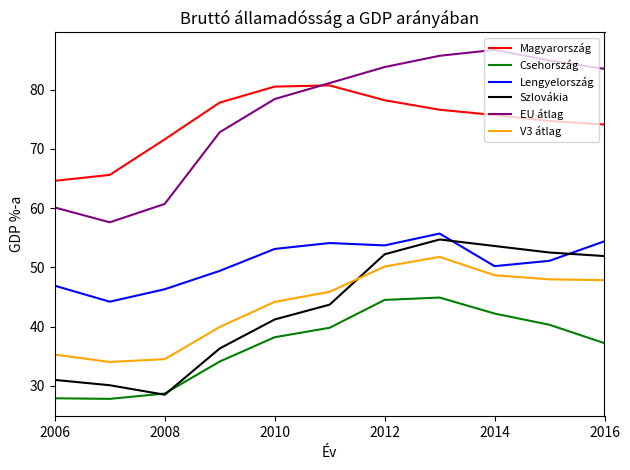

What is the average value of the Csehország series?

36.9